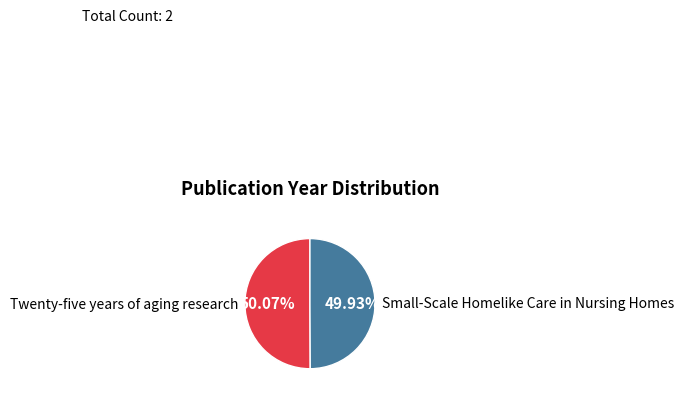

How many slices are in this pie chart?

2